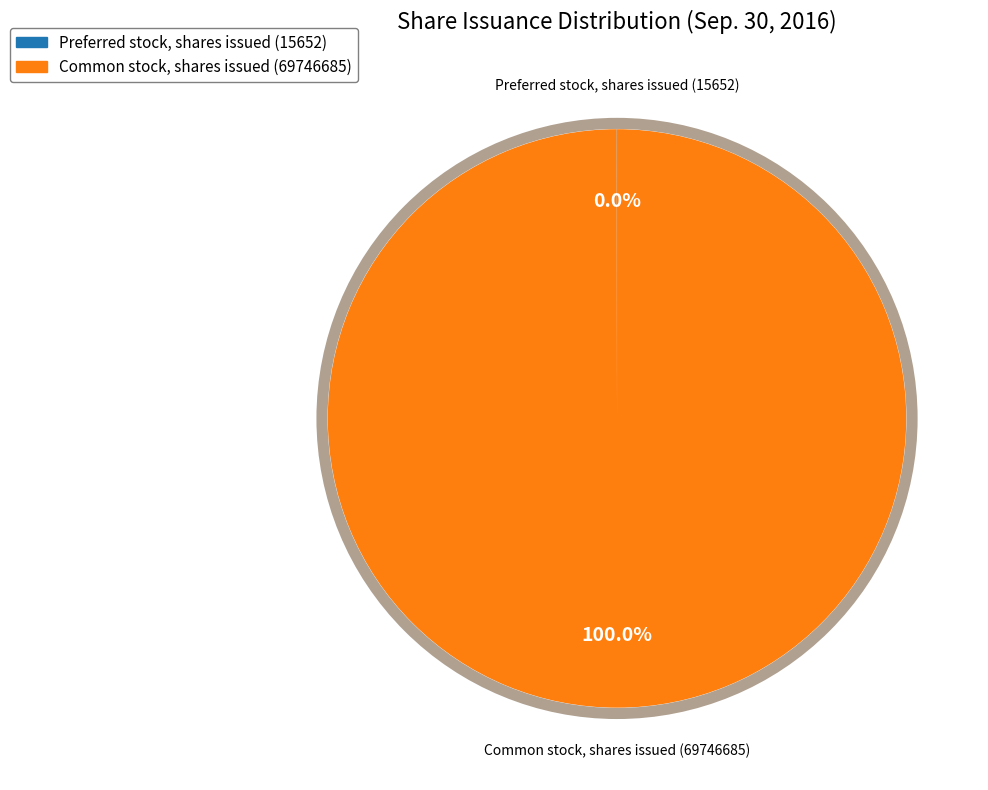

Which slice is the largest?

Common stock, shares issued (69746685)